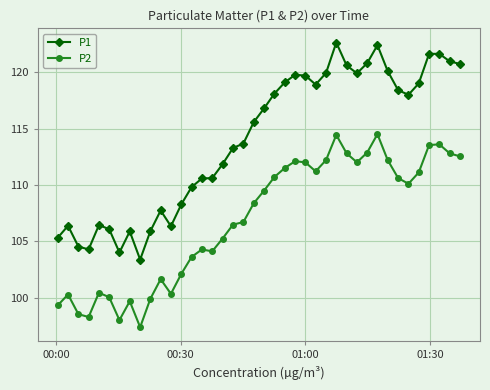

True or false: P2 has more than 1 interior local peaks.

True